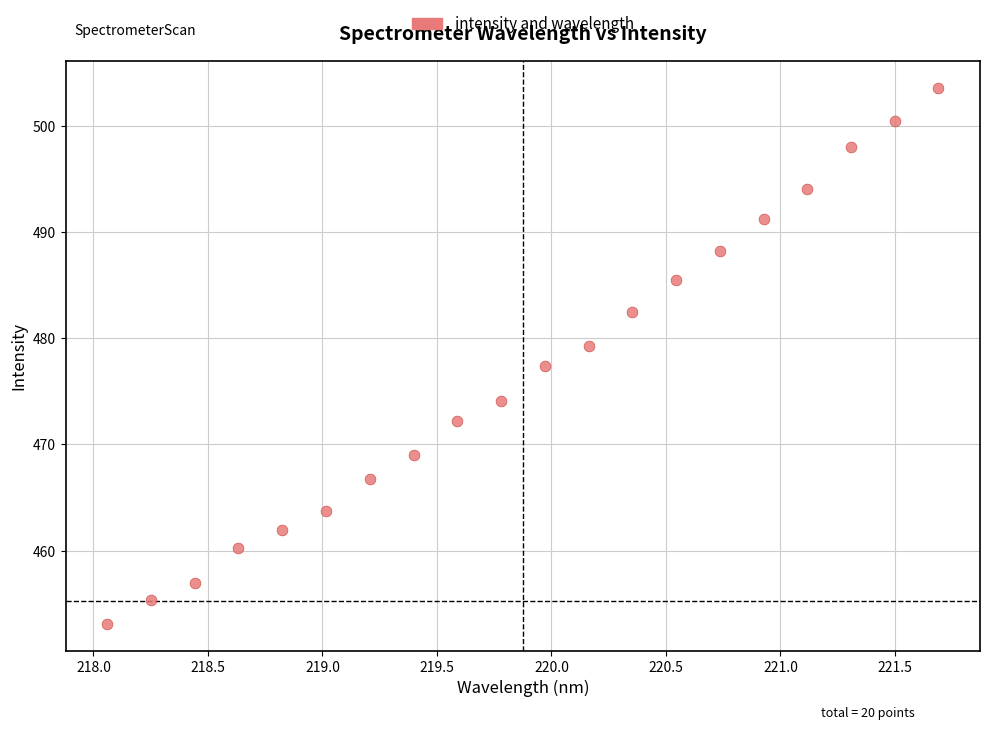

What Y value in the scatter plot is closest to 478?

477.3